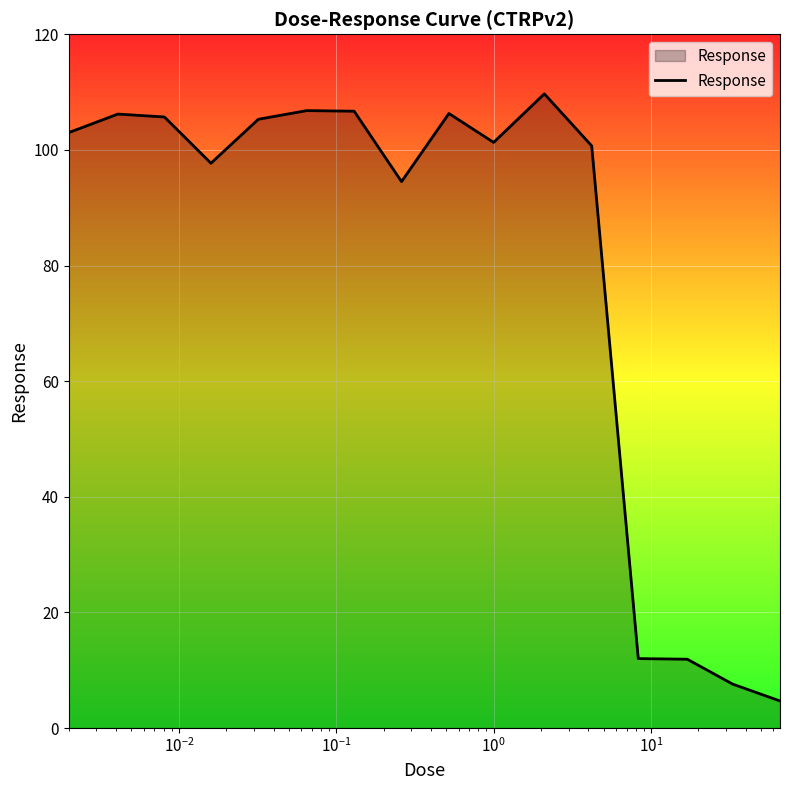

What is the difference between the maximum and minimum values?

105.0